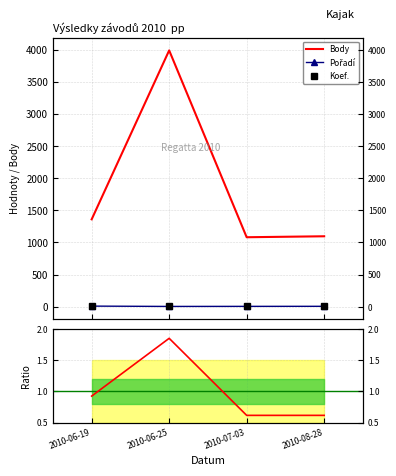

Rank the series at 2010-06-19 from highest to lowest value.

Body, Pořadí, Koef.